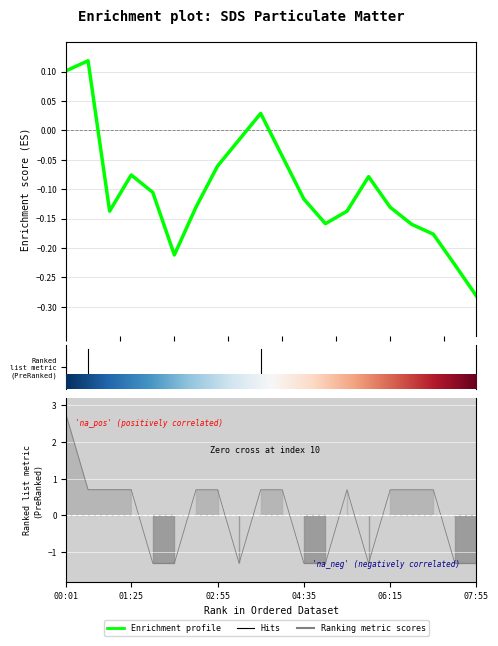

How many values are below zero?

17